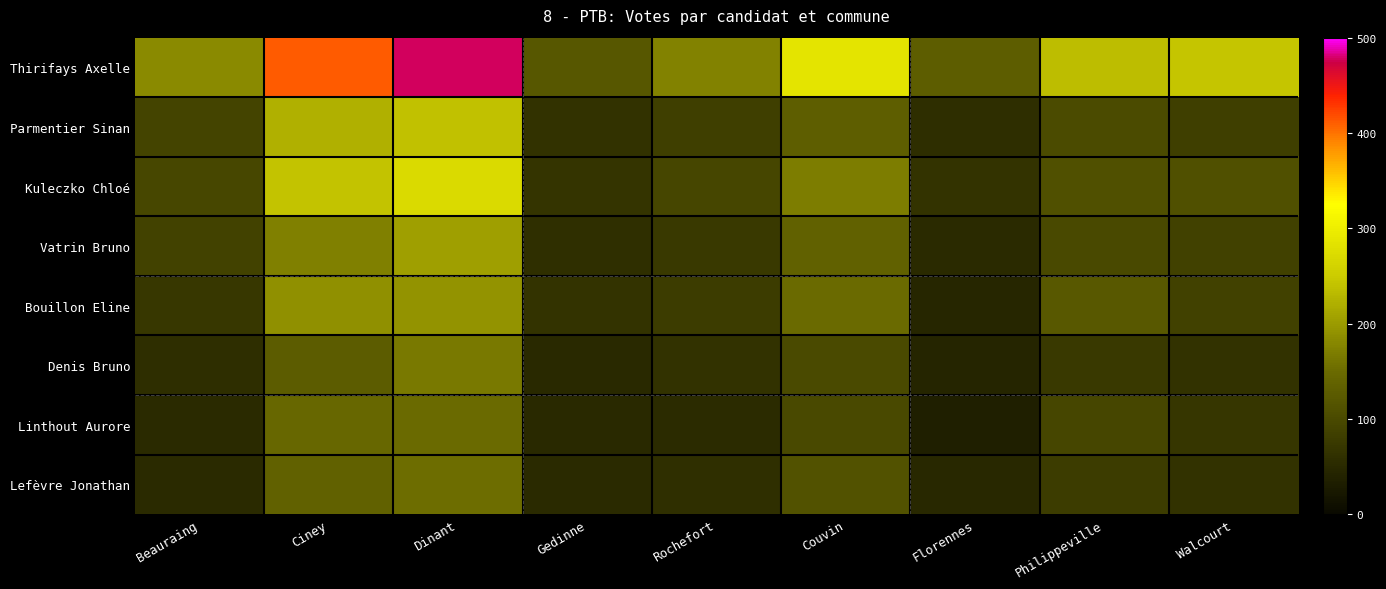

Reading left to right, what are all the values shown in this chart?

Thirifays Axelle: Beauraing=182	Ciney=412	Dinant=477	Gedinne=121	Rochefort=175	Couvin=287	Florennes=129	Philippeville=236	Walcourt=244
Parmentier Sinan: Beauraing=91	Ciney=221	Dinant=239	Gedinne=64	Rochefort=83	Couvin=131	Florennes=58	Philippeville=102	Walcourt=83
Kuleczko Chloé: Beauraing=97	Ciney=241	Dinant=271	Gedinne=68	Rochefort=95	Couvin=169	Florennes=65	Philippeville=110	Walcourt=110
Vatrin Bruno: Beauraing=88	Ciney=173	Dinant=204	Gedinne=60	Rochefort=76	Couvin=135	Florennes=51	Philippeville=99	Walcourt=87
Bouillon Eline: Beauraing=72	Ciney=188	Dinant=192	Gedinne=66	Rochefort=80	Couvin=150	Florennes=46	Philippeville=123	Walcourt=86
Denis Bruno: Beauraing=58	Ciney=127	Dinant=166	Gedinne=50	Rochefort=64	Couvin=100	Florennes=44	Philippeville=75	Walcourt=64
Linthout Aurore: Beauraing=52	Ciney=146	Dinant=150	Gedinne=49	Rochefort=53	Couvin=98	Florennes=35	Philippeville=95	Walcourt=70
Lefèvre Jonathan: Beauraing=52	Ciney=135	Dinant=154	Gedinne=52	Rochefort=60	Couvin=112	Florennes=47	Philippeville=80	Walcourt=64